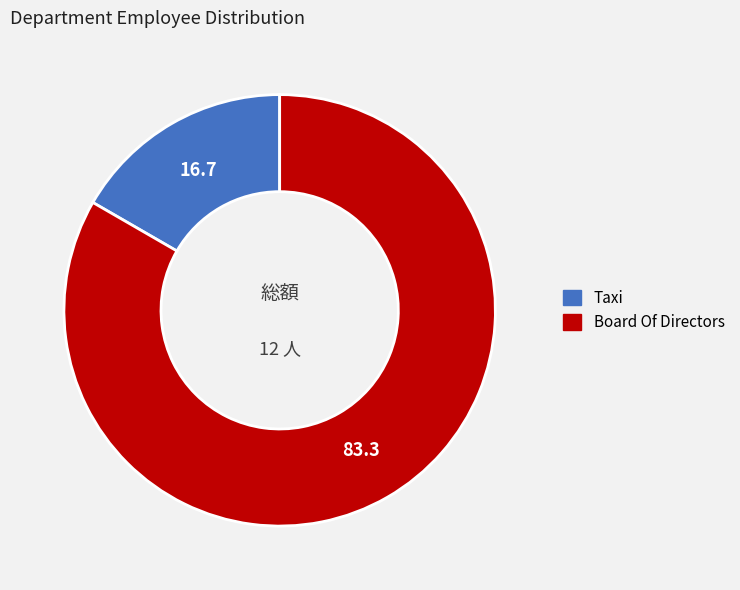

Rank the categories by value from lowest to highest.

Taxi, Board Of Directors